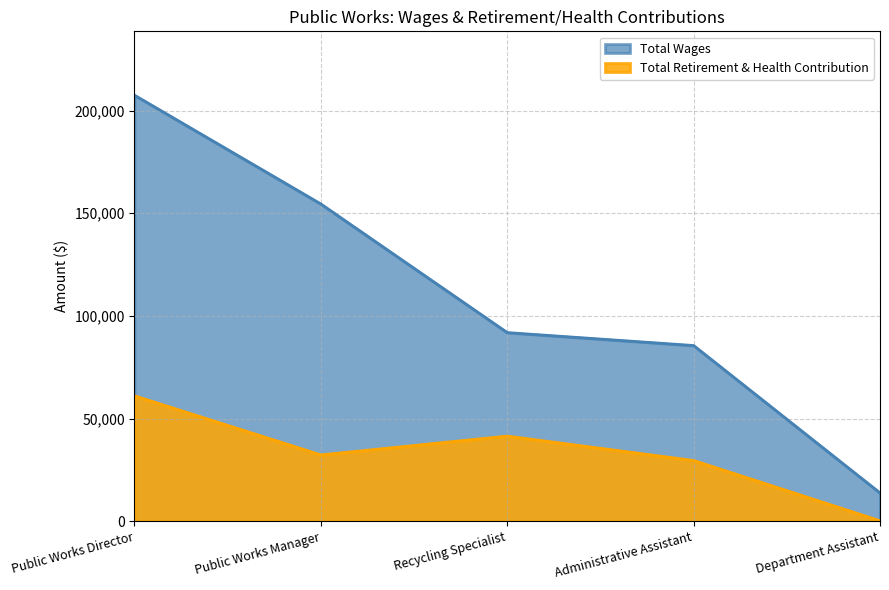

What is the average value of the Total Retirement & Health Contribution series?

32895